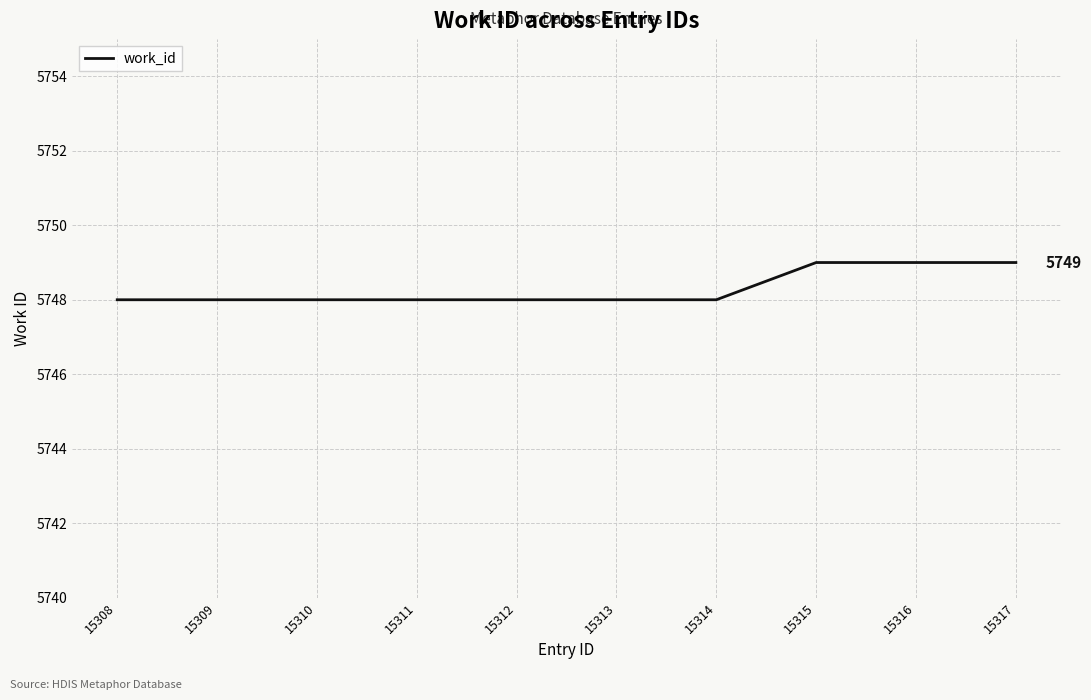

Does the chart have visible grid lines?

Yes